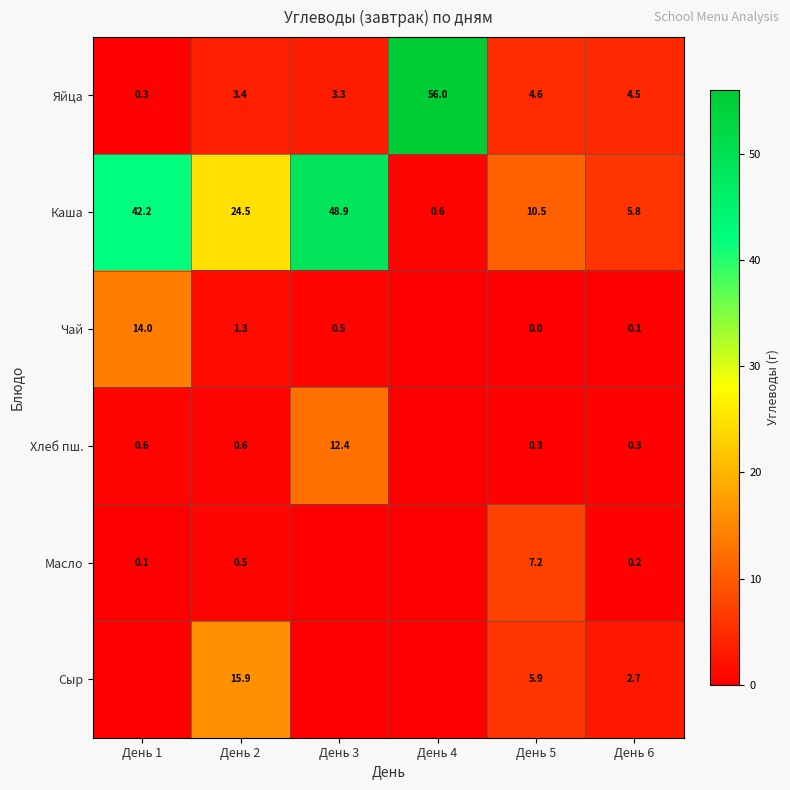

What is the sum of all Яйца values?

72.1